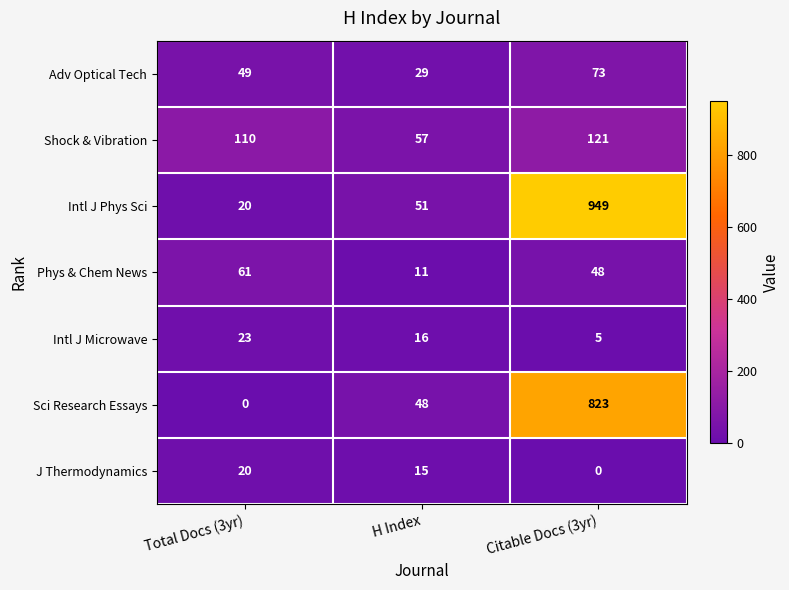

Reading left to right, transcribe all the data shown in this chart.

Adv Optical Tech: 49	29	73
Shock & Vibration: 110	57	121
Intl J Phys Sci: 20	51	949
Phys & Chem News: 61	11	48
Intl J Microwave: 23	16	5
Sci Research Essays: 0	48	823
J Thermodynamics: 20	15	0